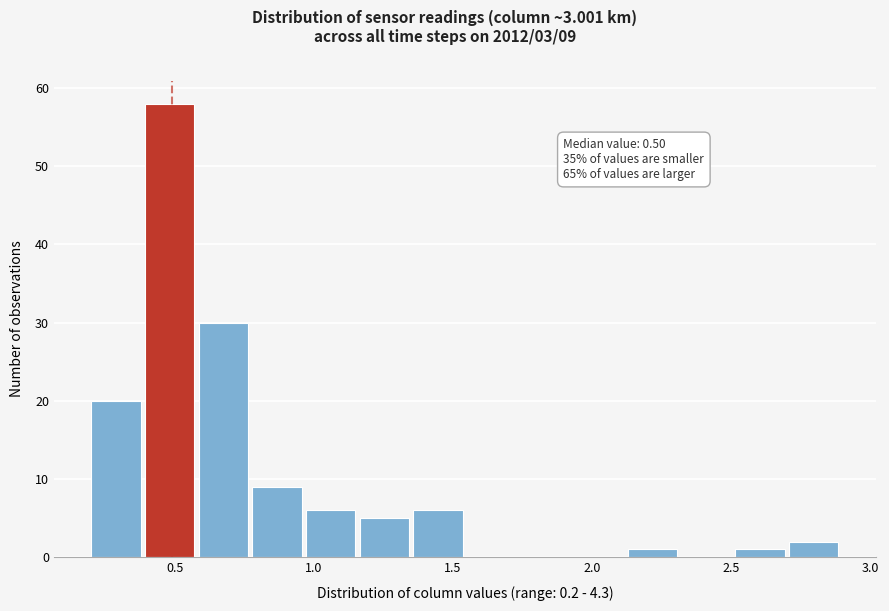

Read against the x-axis, roughly where is the centre of the tallest bar?

0.50